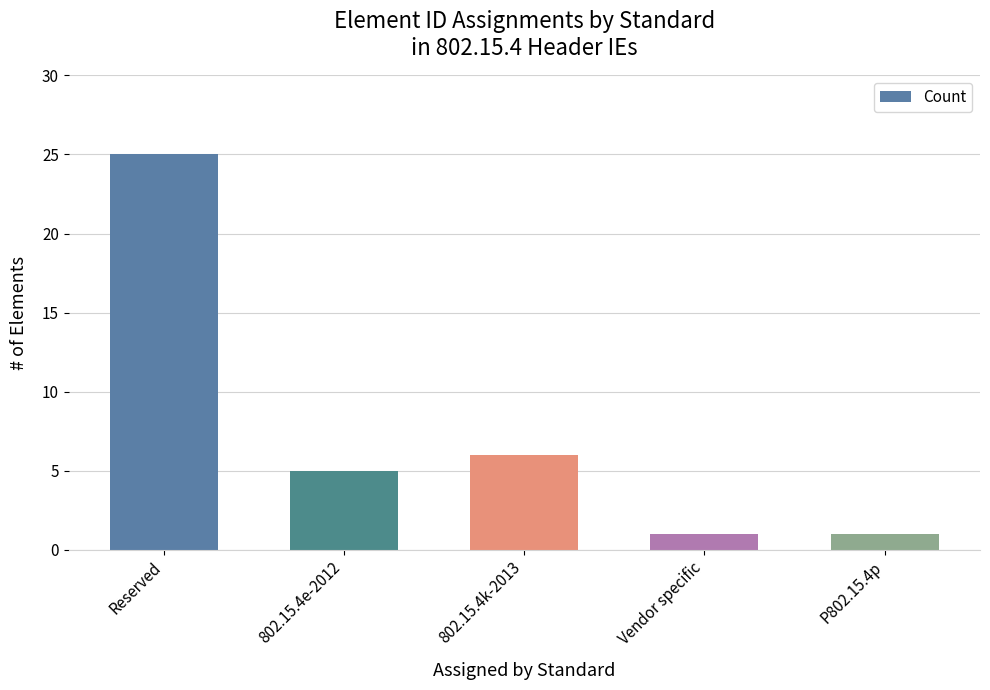

Reading left to right, extract all data points from this chart.

25	5	6	1	1